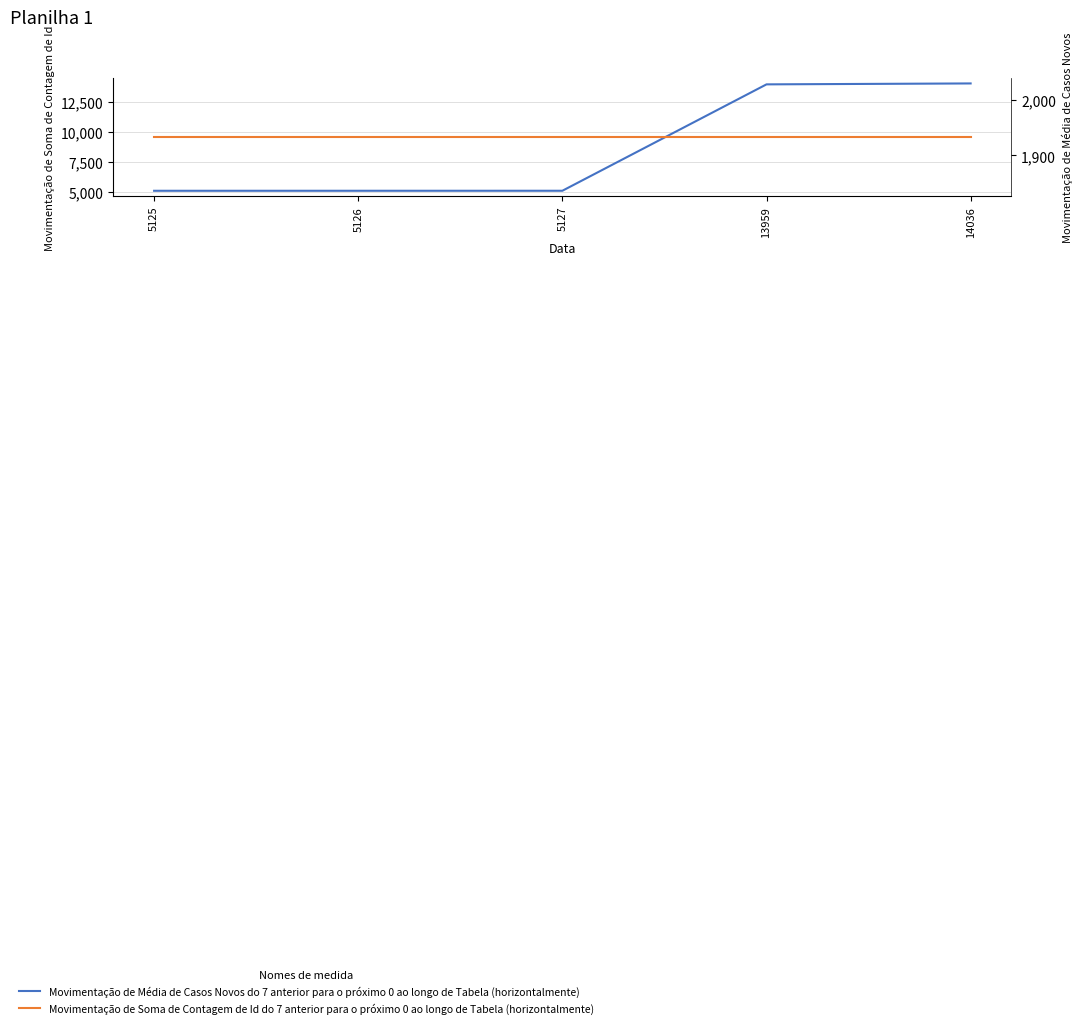

At which category does the chart reach its peak across all series?

14036